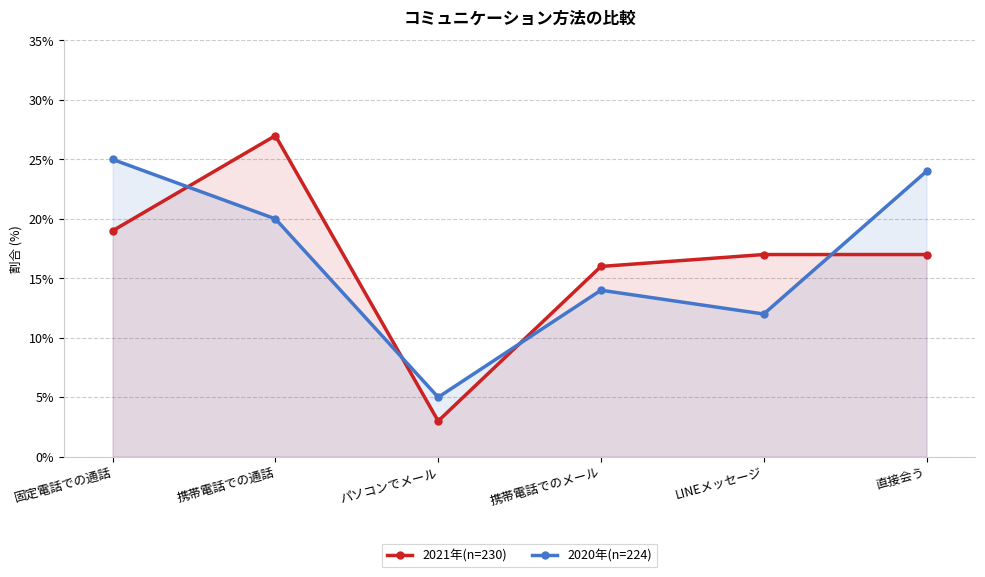

Which has a higher value, 携帯電話での通話 or 直接会う?

携帯電話での通話